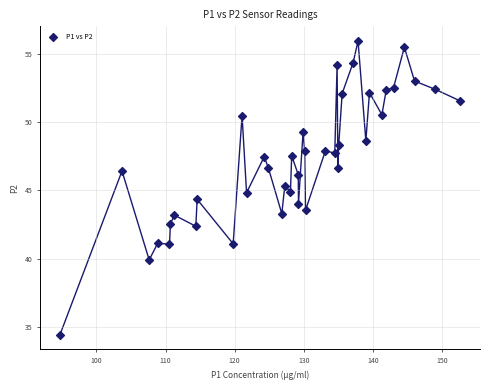

What is the range of X values (max minus min)?

57.9